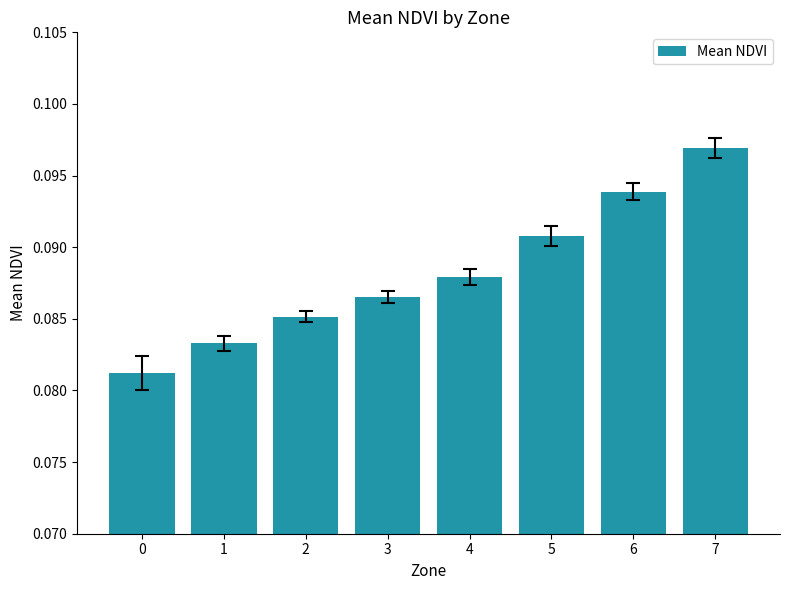

Rank the categories by value from lowest to highest.

0, 1, 2, 3, 4, 5, 6, 7